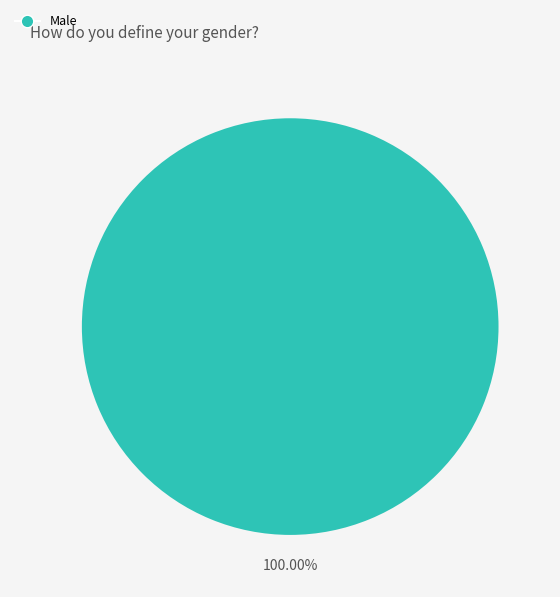

Is there any slice that represents more than half of the pie?

Yes